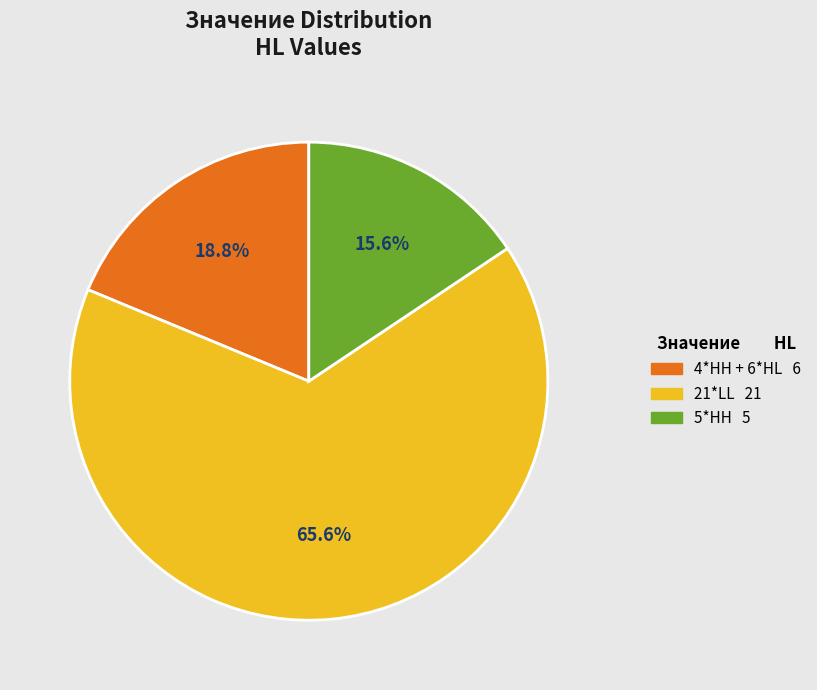

To the nearest percent, what is the combined percentage of 4*HH + 6*HL and 21*LL?

84%